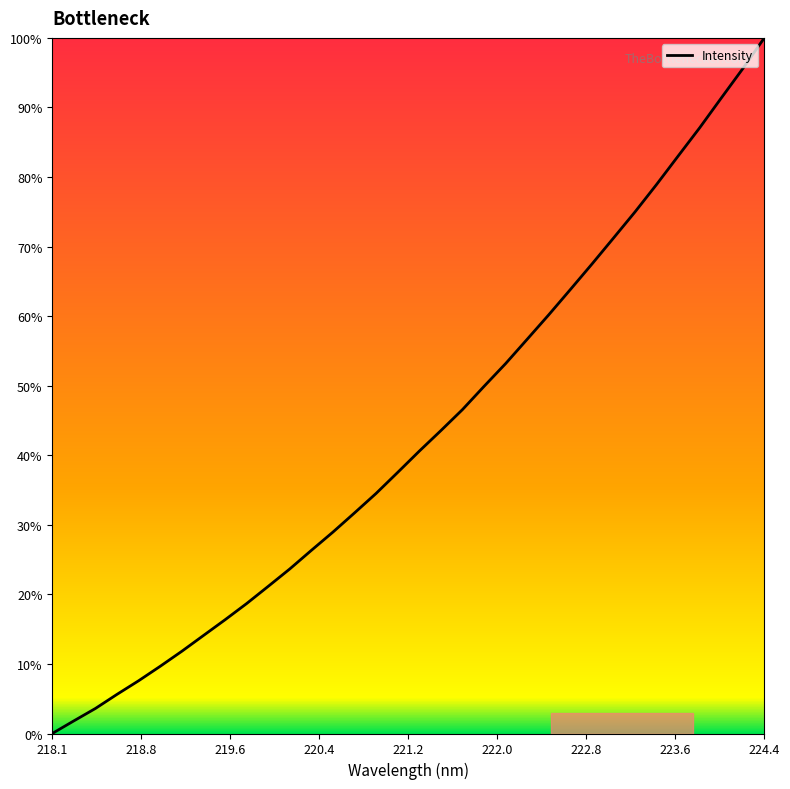

How many lines are shown in the chart?

1